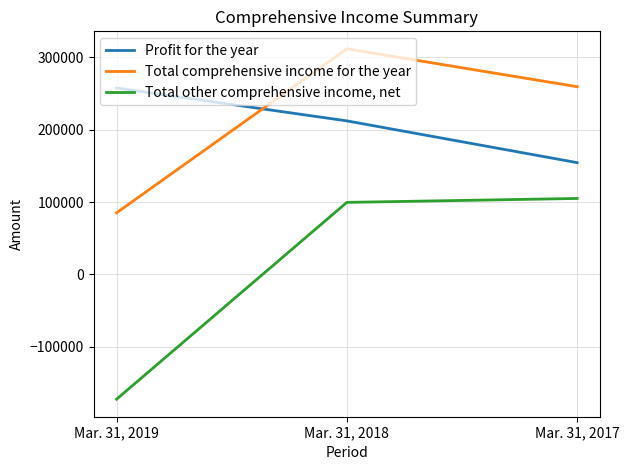

What is the difference between the maximum and minimum values in the Profit for the year series?

103096